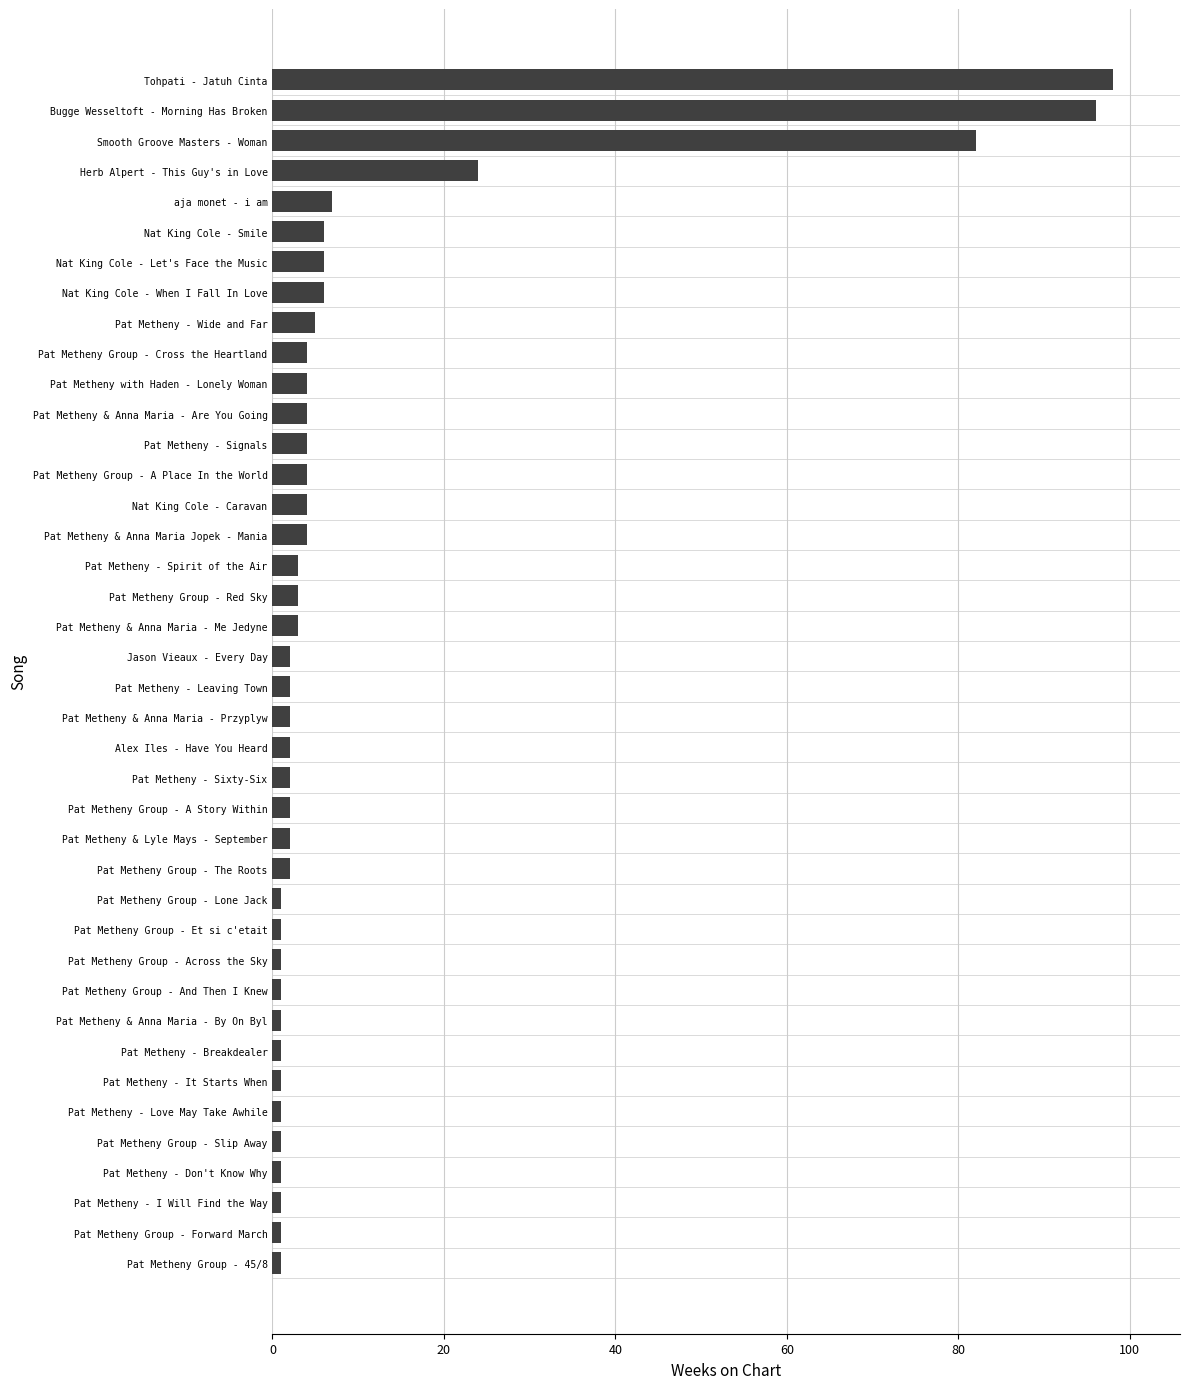

How many series are shown in this chart?

1